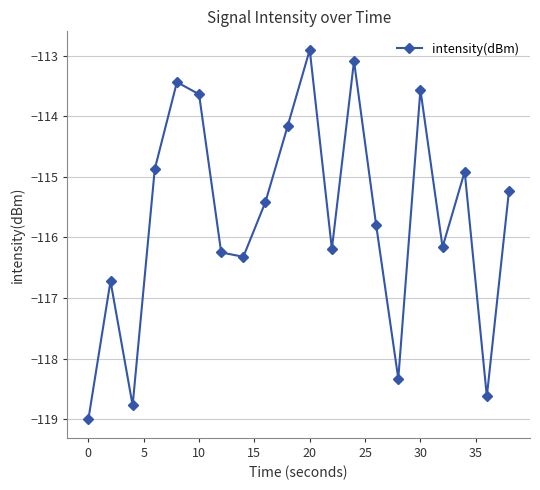

How many interior local peaks (higher than both neighbors) does the data have?

6